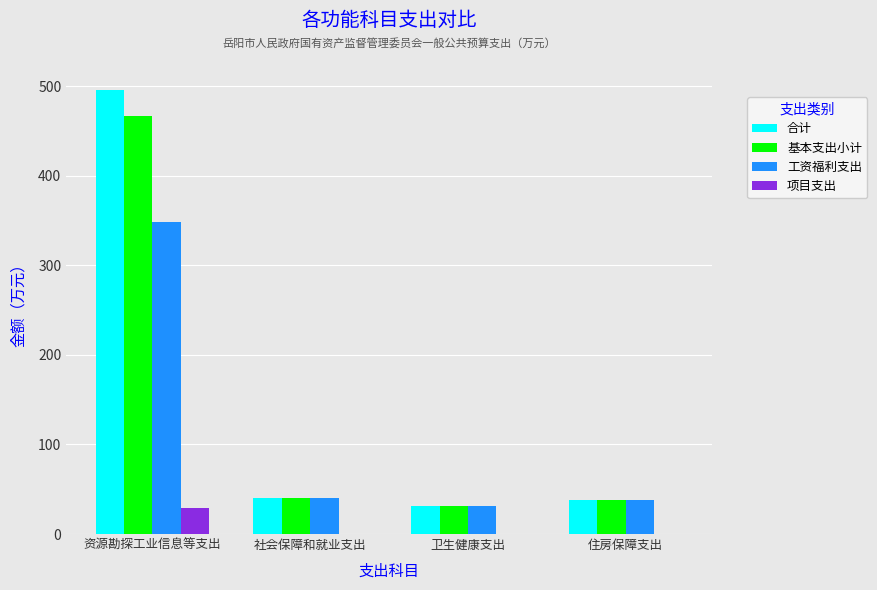

Does the chart contain stacked bars?

No